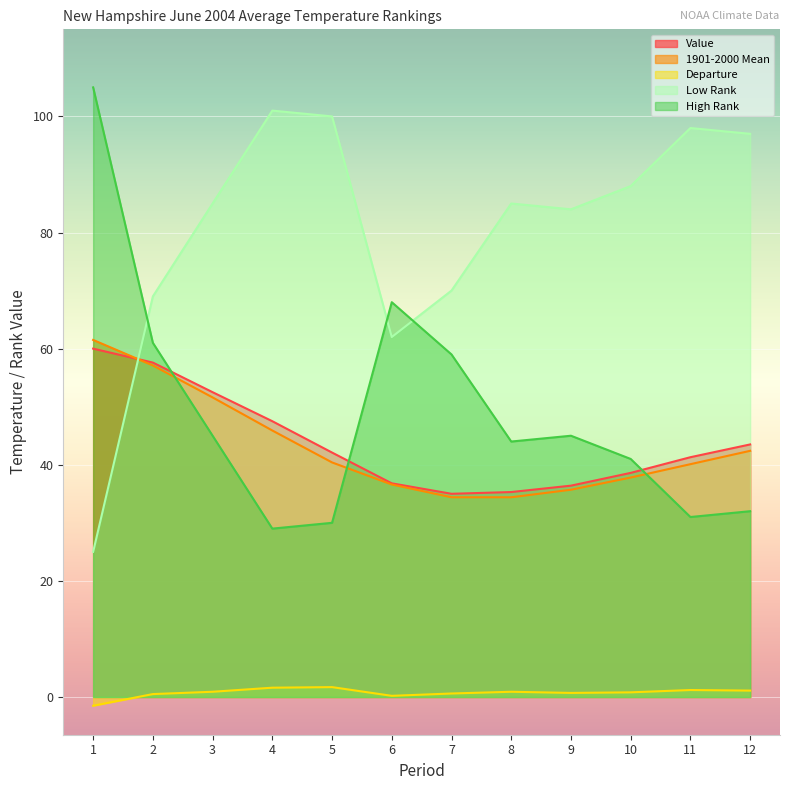

Which series changed the most between 8 and 9?

1901-2000 Mean